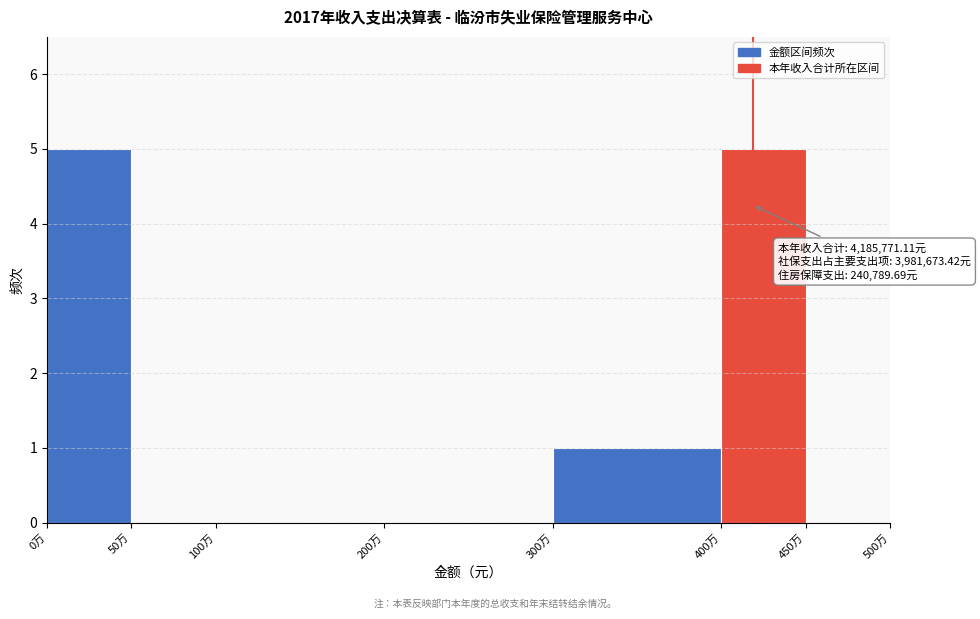

Reading right to left, extract all data points from this chart.

450万=0	400万=5	300万=1	200万=0	100万=0	50万=0	0万=5